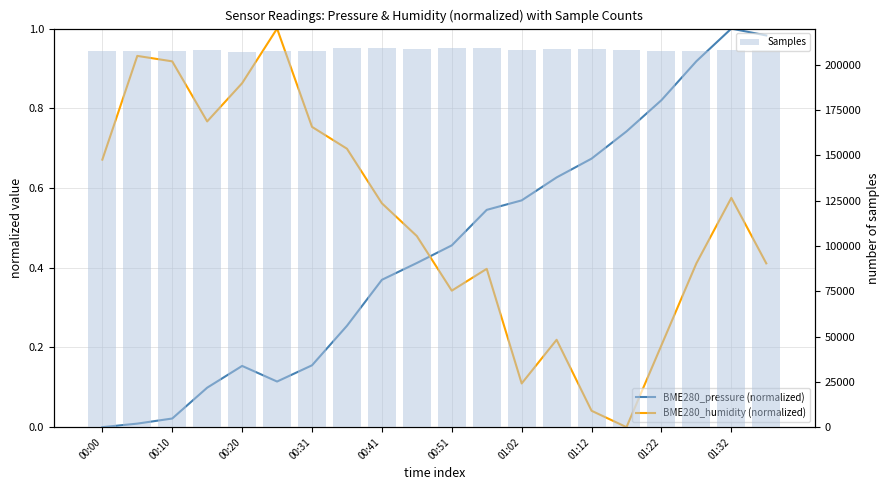

How many values in the BME280_pressure (normalized) series exceed 0?

19